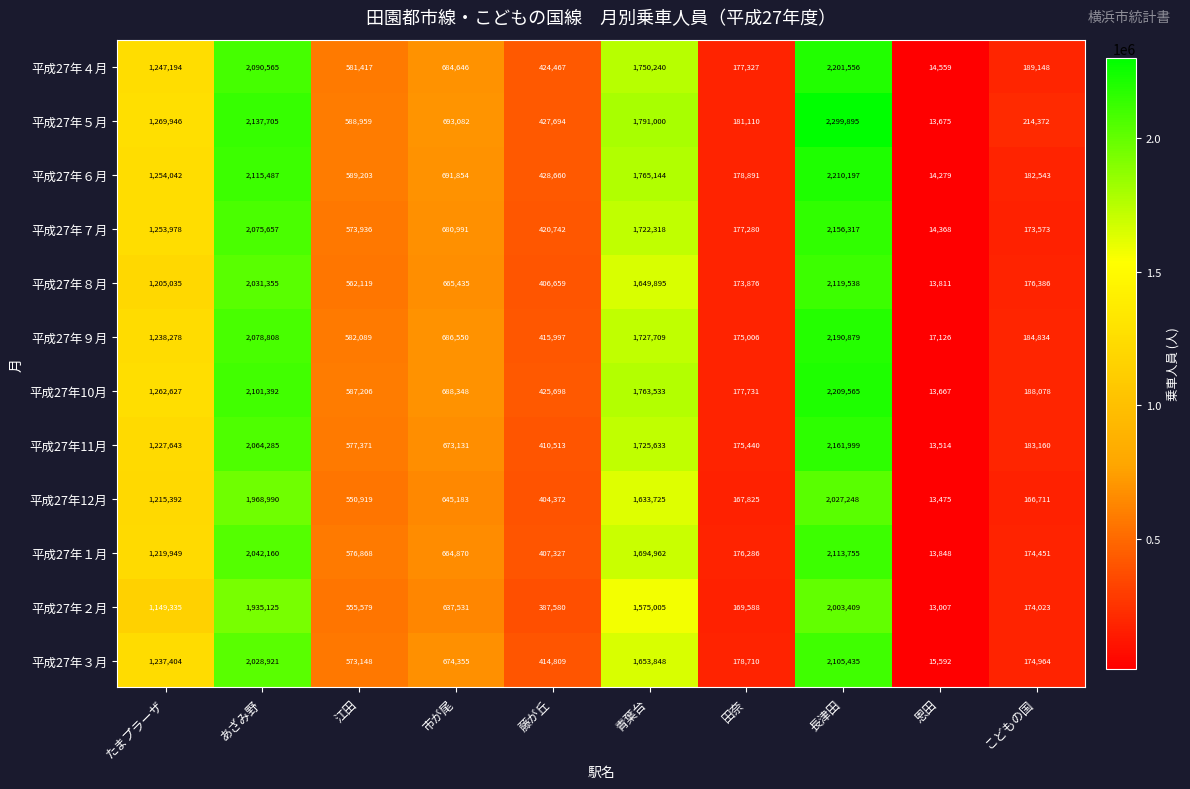

At 市が尾, list the series in order from smallest to largest.

平成27年２月, 平成27年12月, 平成27年１月, 平成27年８月, 平成27年11月, 平成27年３月, 平成27年７月, 平成27年４月, 平成27年９月, 平成27年10月, 平成27年６月, 平成27年５月